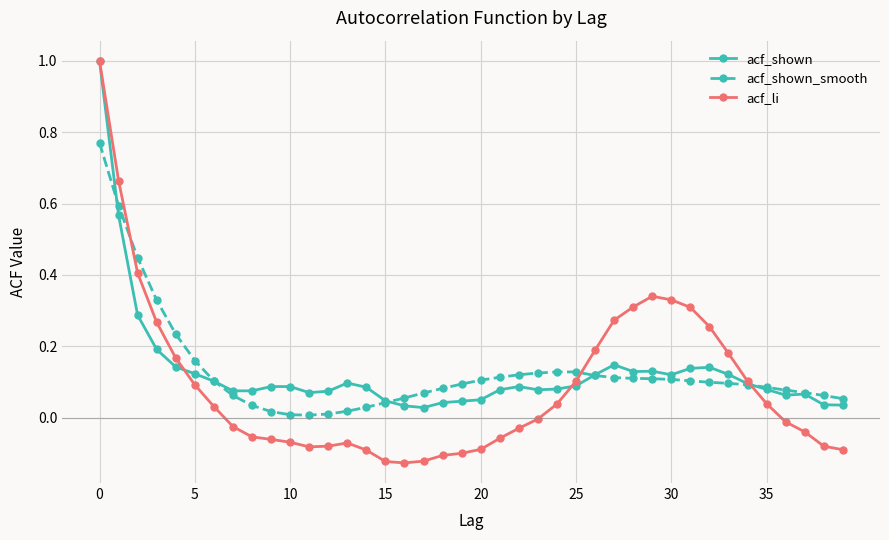

Count the number of data series in this chart.

3